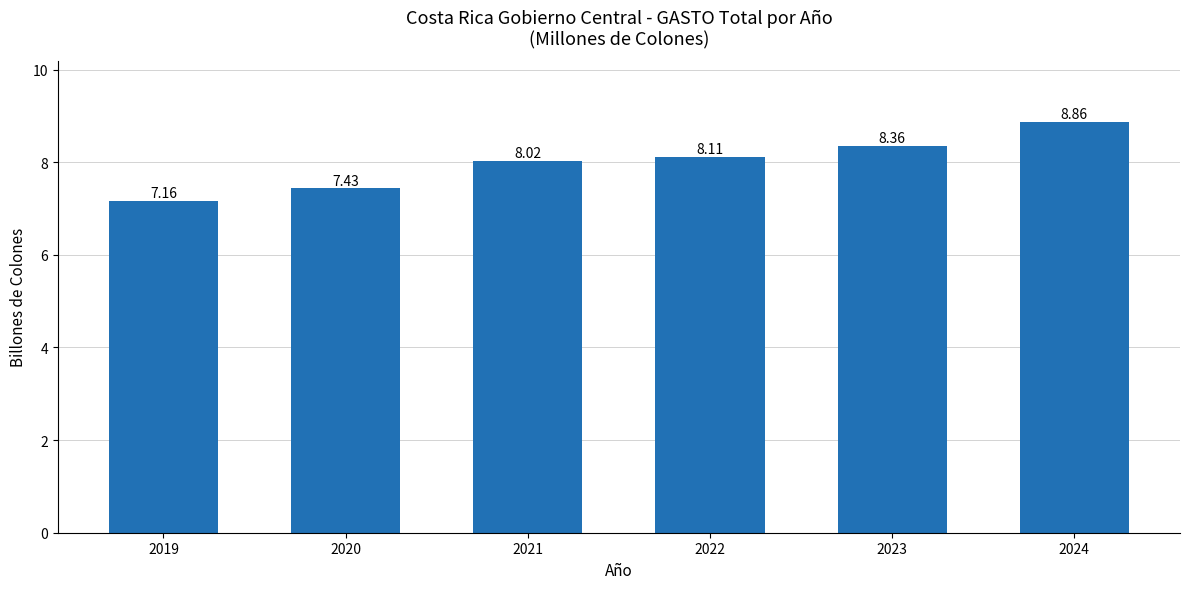

What is the sum of the values at 2020 and 2022?

15.5